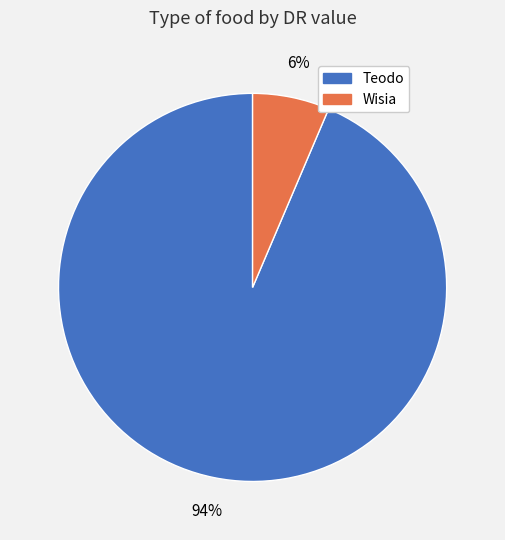

What is the largest slice in the pie chart?

Teodo